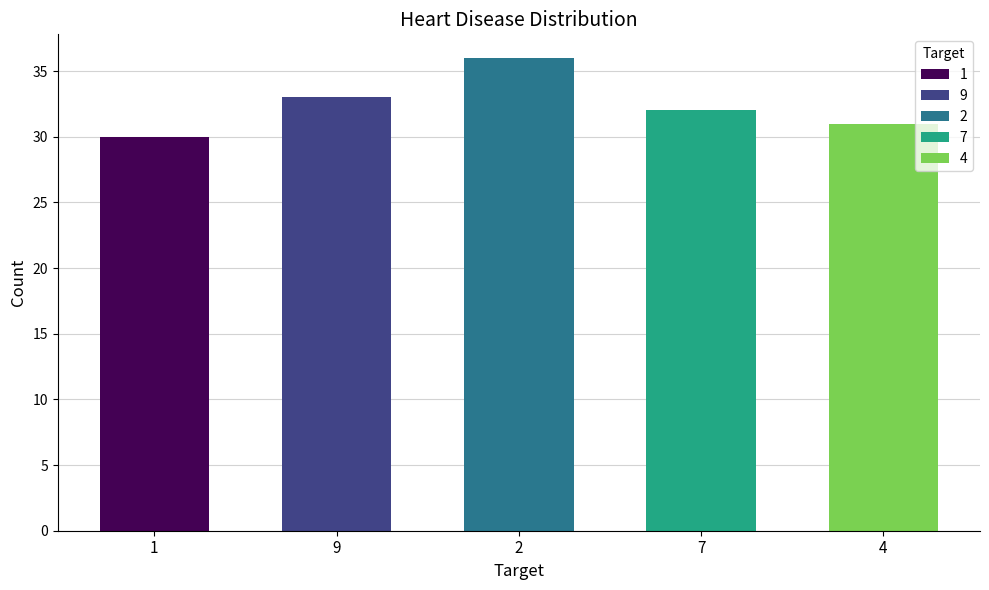

What is the label of the 5th bar from the right?

1